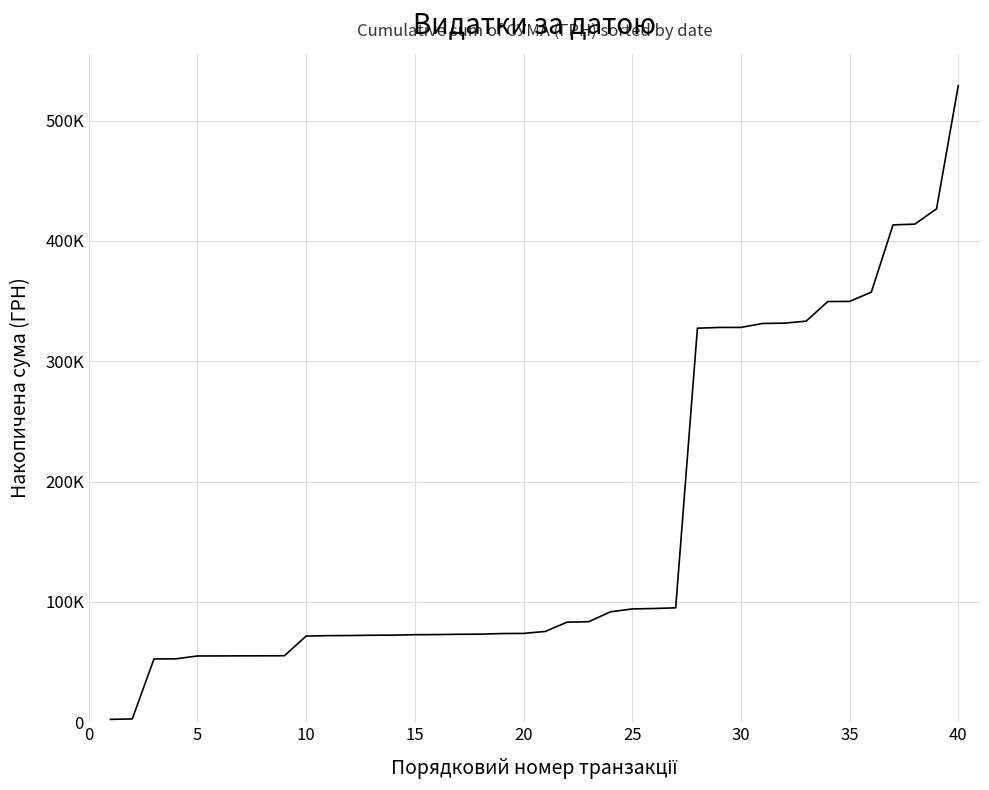

Reading right to left, extract all data points from this chart.

529021.2	426636.2	413942.0	413317.0	357415.8	349724.1	349626.3	333307.4	331660.4	331409.0	328119.4	328085.1	327470.8	95098.2	94520.7	94158.9	91758.9	83554.7	83155.8	75464.1	73817.1	73709.4	73195.9	73098.0	72864.7	72764.7	72401.1	72303.2	72069.9	71969.9	71606.3	55287.4	55215.4	55185.4	55113.4	55083.4	52683.0	52594.9	2761.8	2400.0